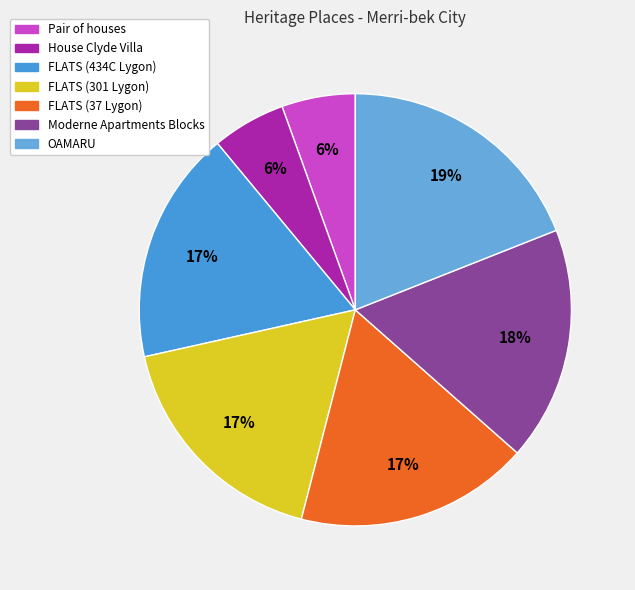

Which slice is the largest?

OAMARU